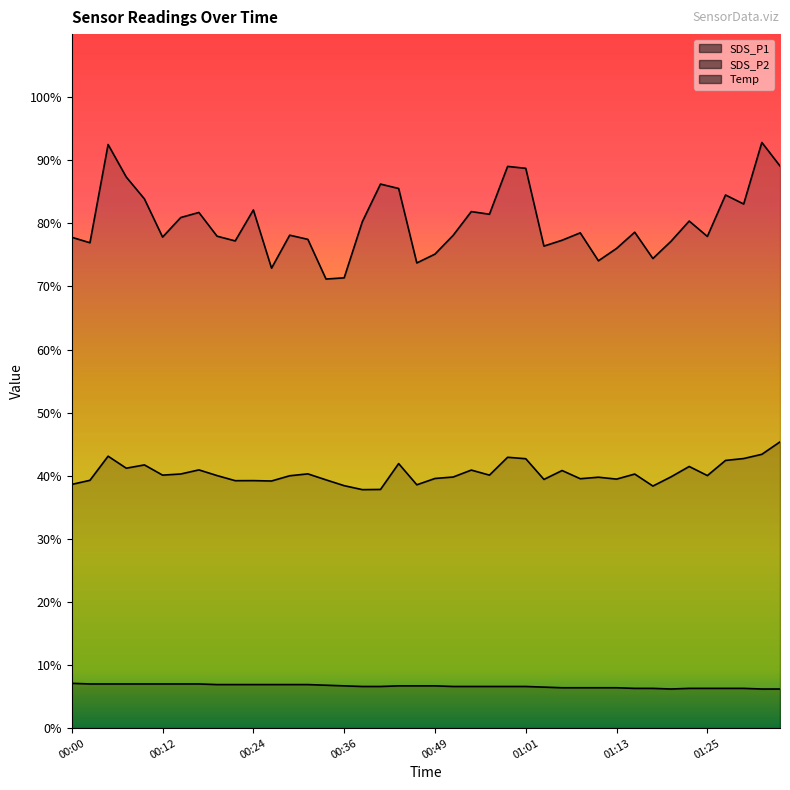

At which category does the chart reach its minimum across all series?

01:20